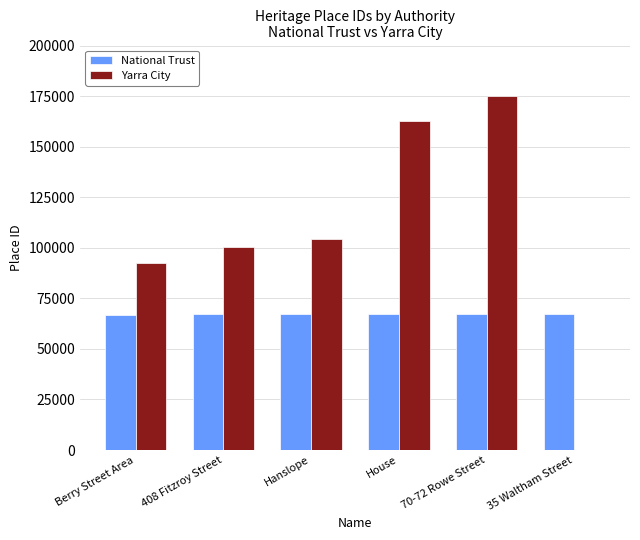

Is it true that Yarra City equals 21822 at 408 Fitzroy Street?

False